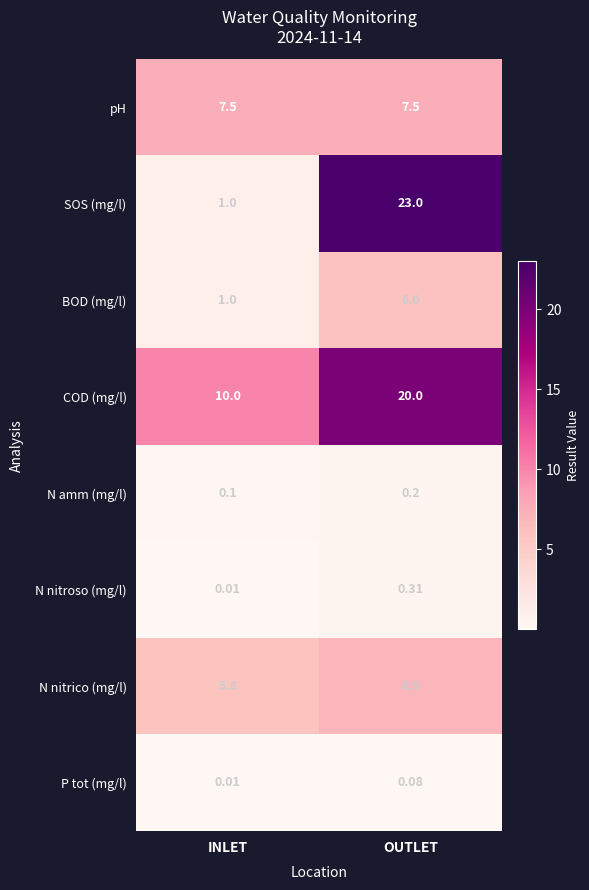

Which series has the largest range (max minus min)?

SOS (mg/l)